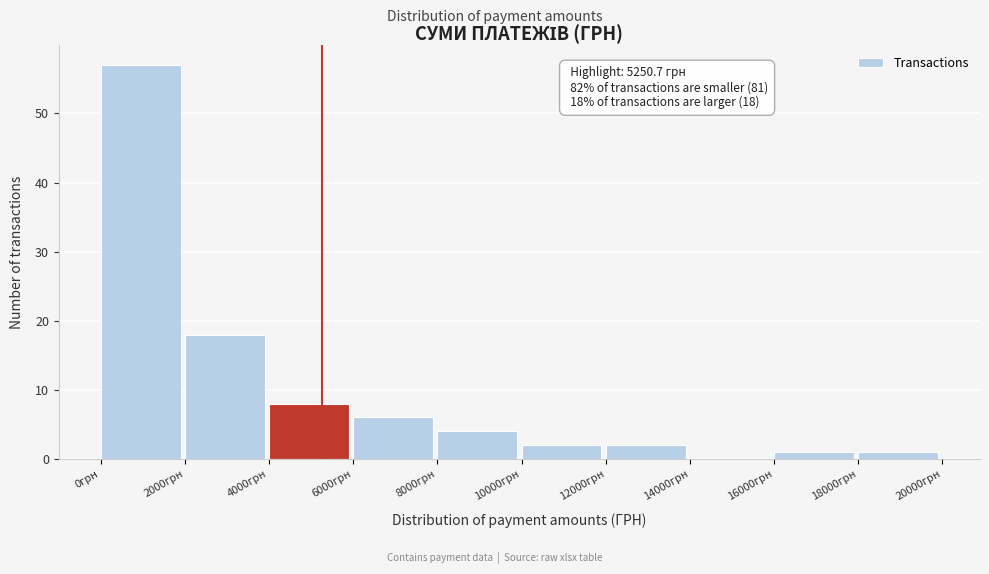

Over which range of the x-axis is the bar tallest?

0 to 2000